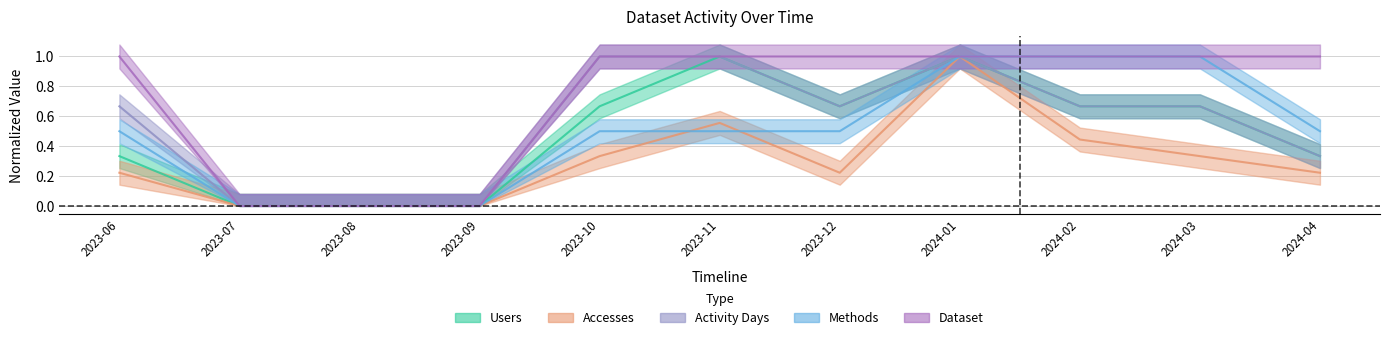

Which series has the largest range (max minus min)?

Users